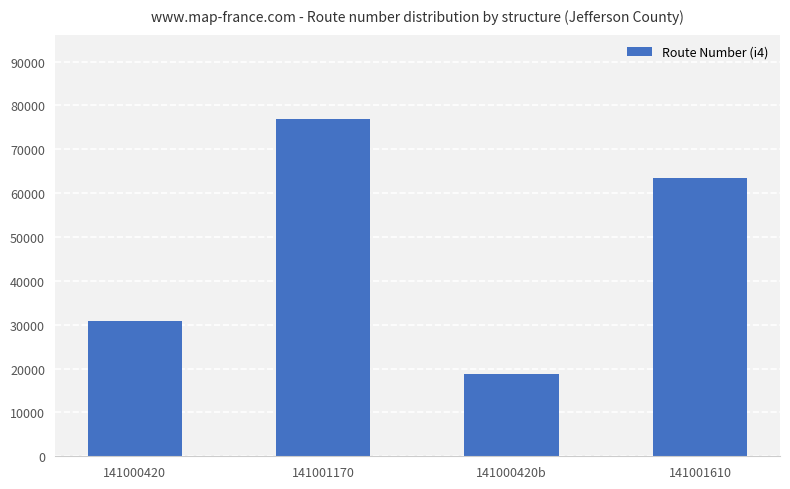

Where does the data first go above 63400?

141001170